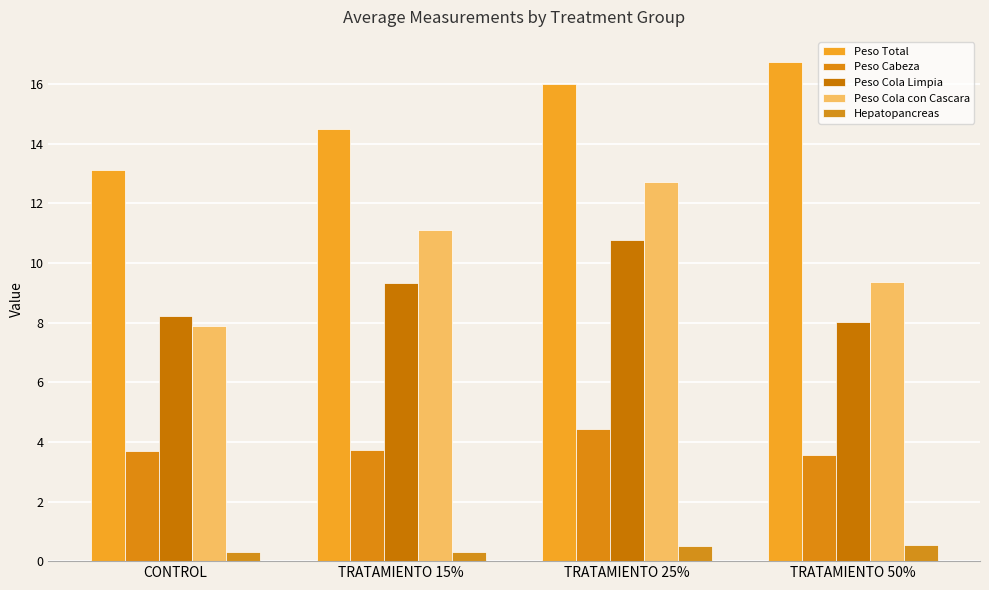

Reading left to right, what are all the values shown in this chart?

Peso Total: CONTROL=13.1	TRATAMIENTO 15%=14.5	TRATAMIENTO 25%=16.0	TRATAMIENTO 50%=16.7
Peso Cabeza: CONTROL=3.7	TRATAMIENTO 15%=3.7	TRATAMIENTO 25%=4.4	TRATAMIENTO 50%=3.6
Peso Cola Limpia: CONTROL=8.2	TRATAMIENTO 15%=9.3	TRATAMIENTO 25%=10.8	TRATAMIENTO 50%=8.0
Peso Cola con Cascara: CONTROL=7.9	TRATAMIENTO 15%=11.1	TRATAMIENTO 25%=12.7	TRATAMIENTO 50%=9.4
Hepatopancreas: CONTROL=0.3	TRATAMIENTO 15%=0.3	TRATAMIENTO 25%=0.5	TRATAMIENTO 50%=0.5